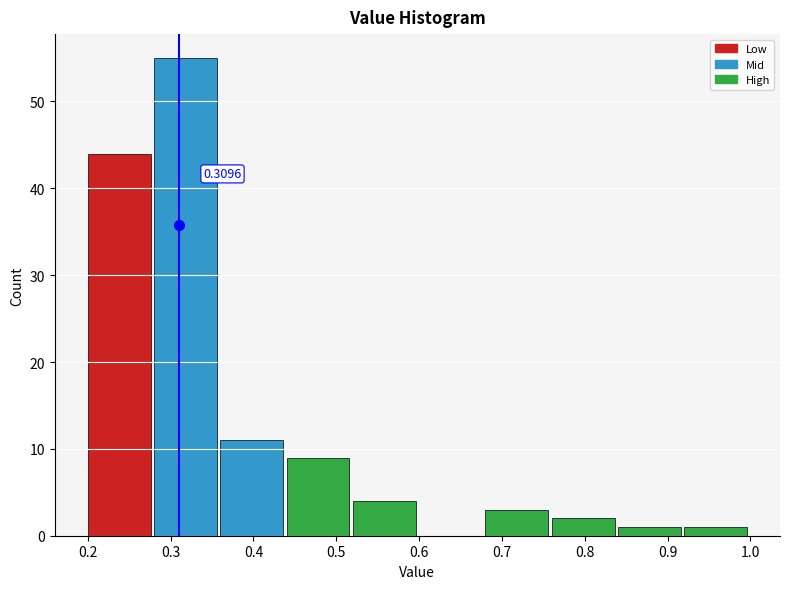

Over which range of the x-axis is the bar tallest?

0.28 to 0.36